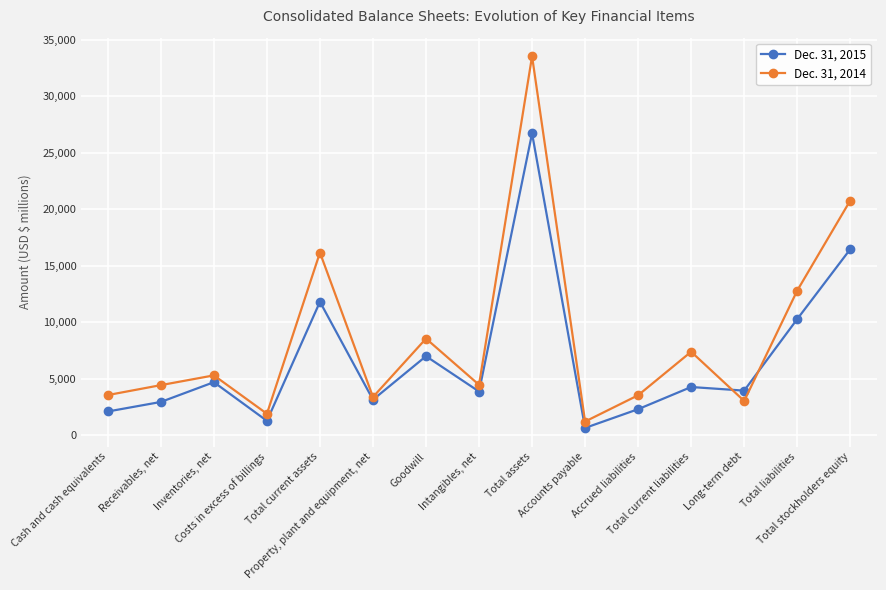

Which series ends up on top after the final intersection of Dec. 31, 2015 and Dec. 31, 2014?

Dec. 31, 2014